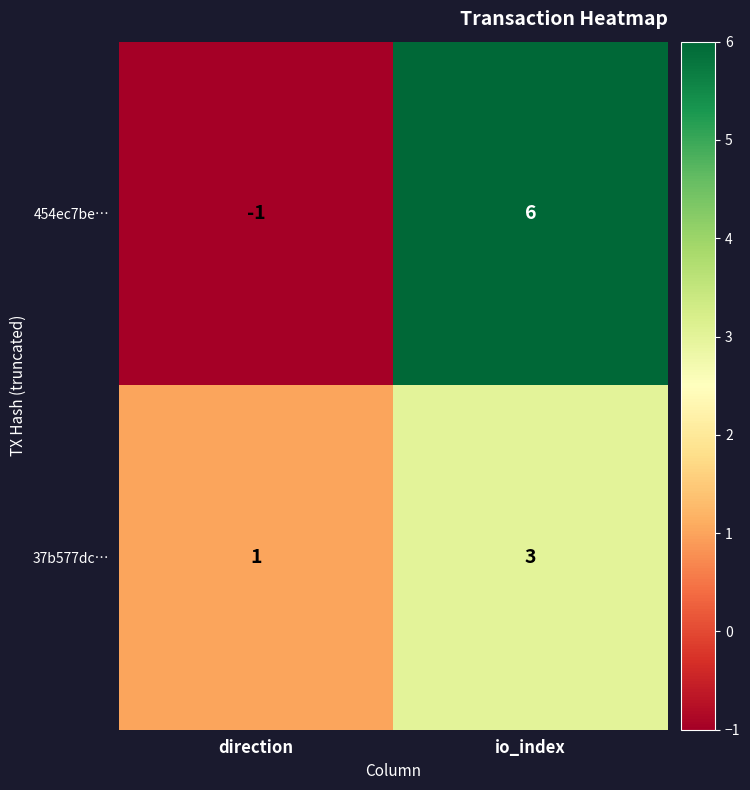

What value does the 37b577dc… series have at io_index?

3